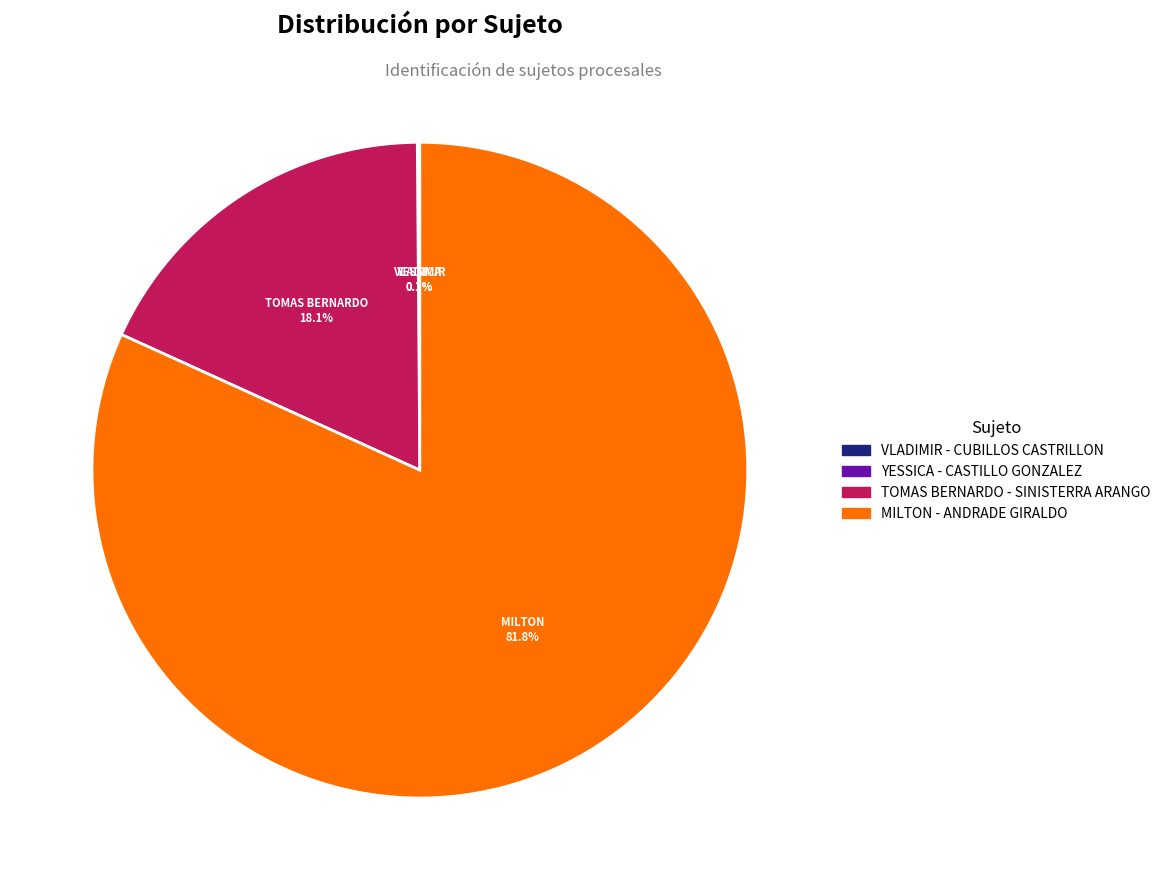

Which category has the biggest portion of the pie?

MILTON - ANDRADE GIRALDO